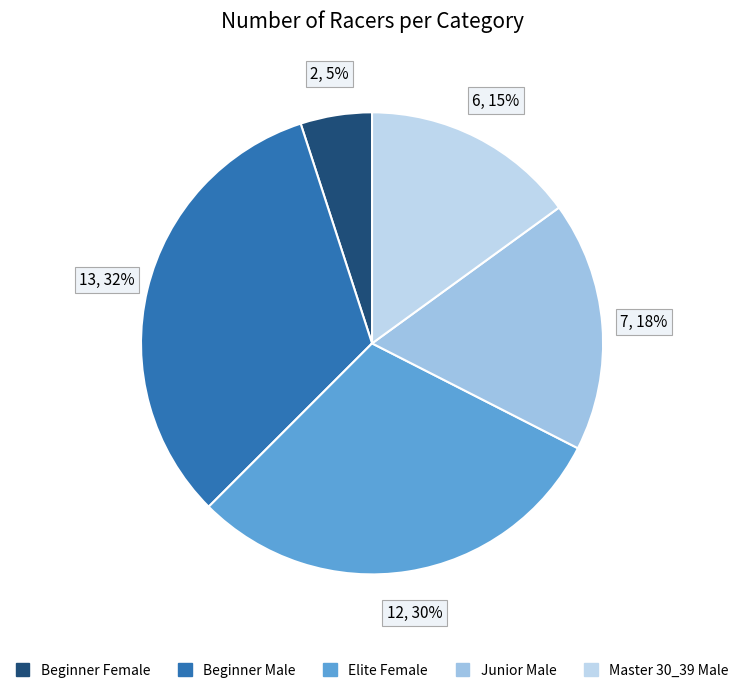

To the nearest percent, what portion does Junior Male represent?

18%